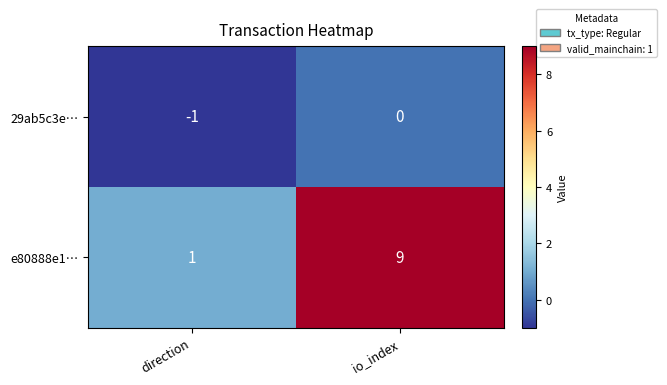

Count the number of data series in this chart.

2